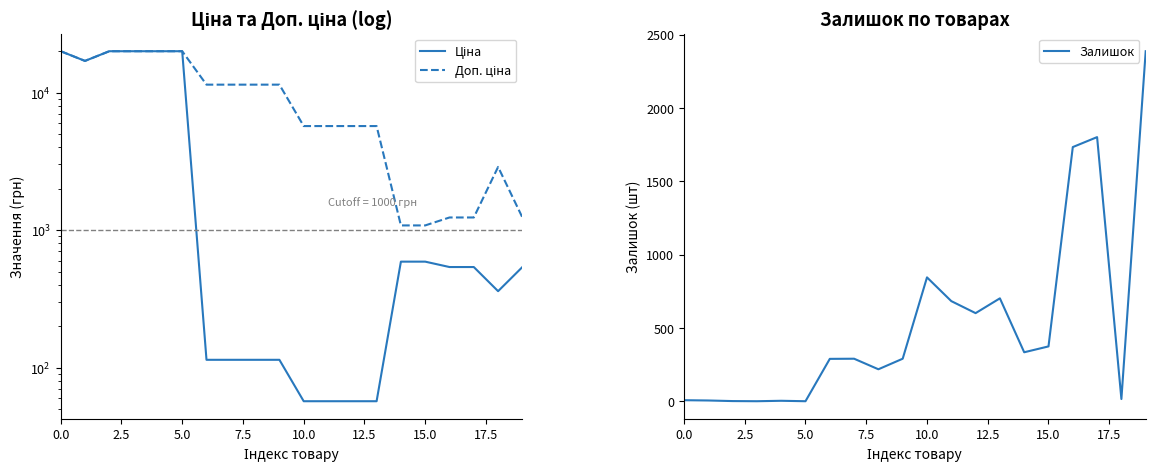

What is the spread (max minus min) of values at 12?

5647.9